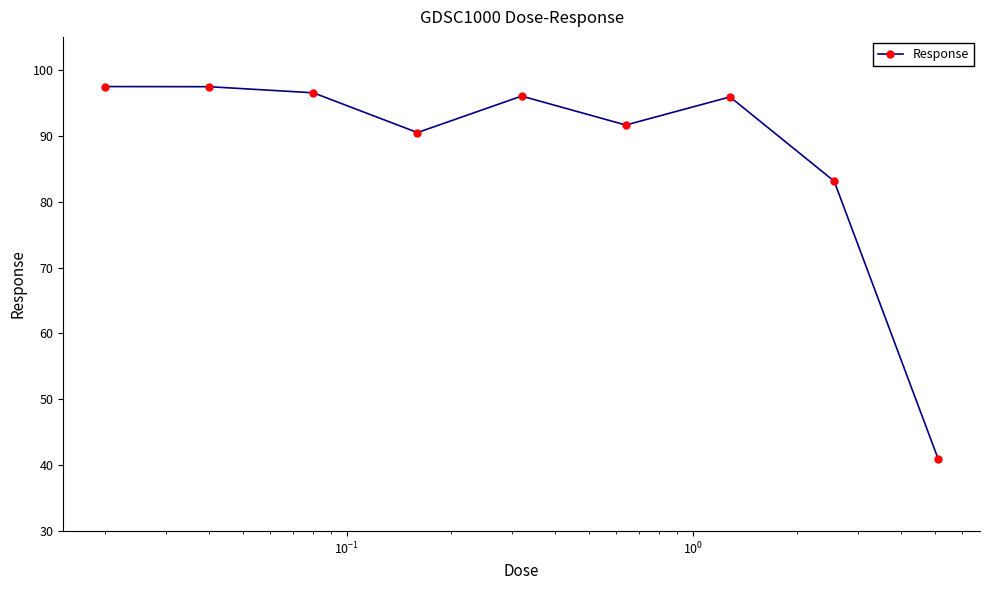

What is the sum of all values?

789.4